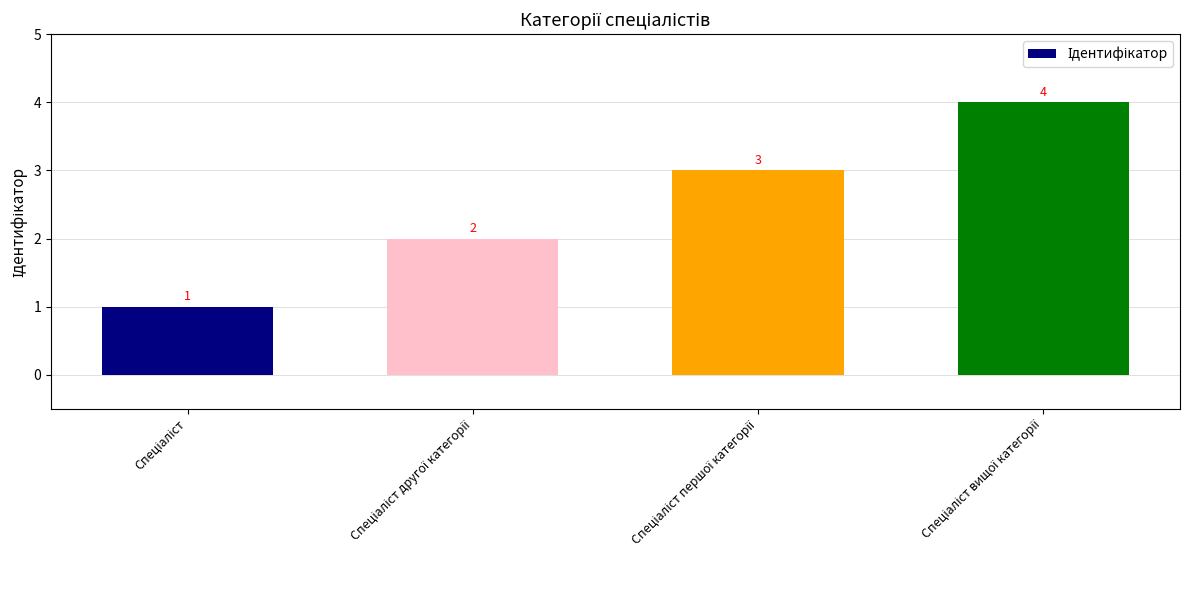

How many values are between 2 and 4?

3